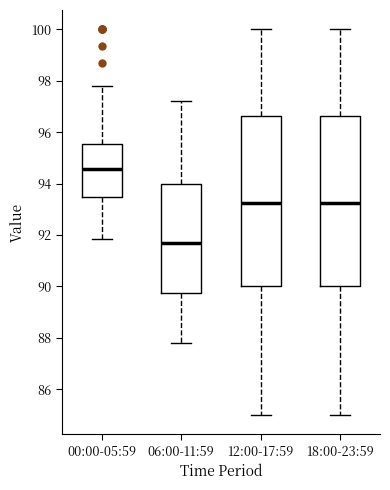

Where does the upper whisker of the box for 18:00-23:59 end on the y-axis? The values are not printed on the chart, so give them approximately, as read against the axis.

100.0